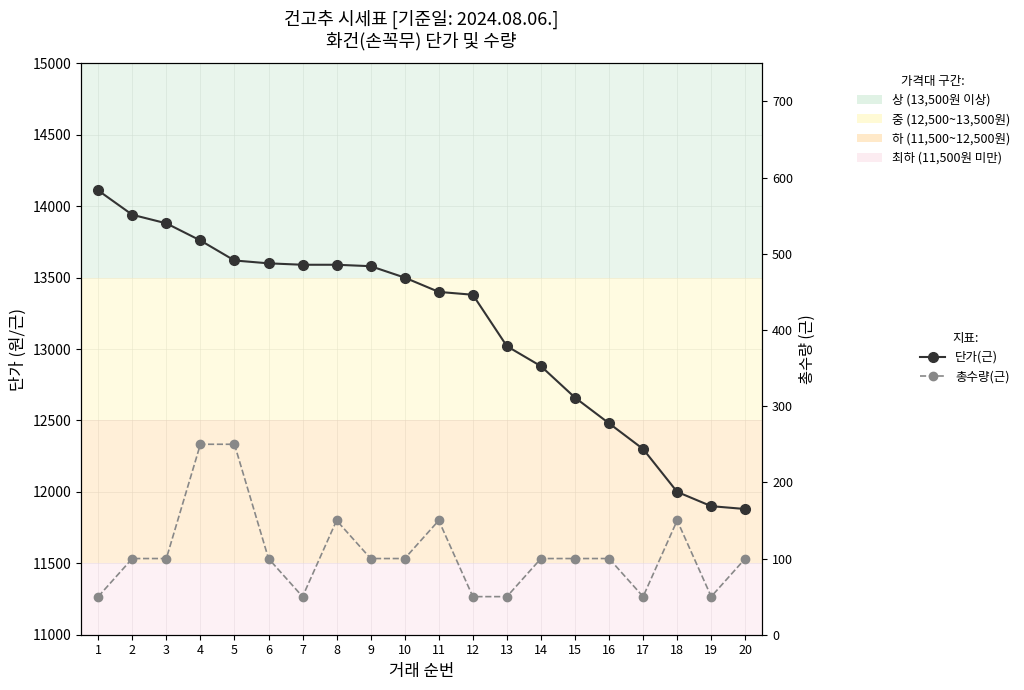

What is the value of the 단가(근) - 화건(손꼭무) point at the 12th from the left?

13380